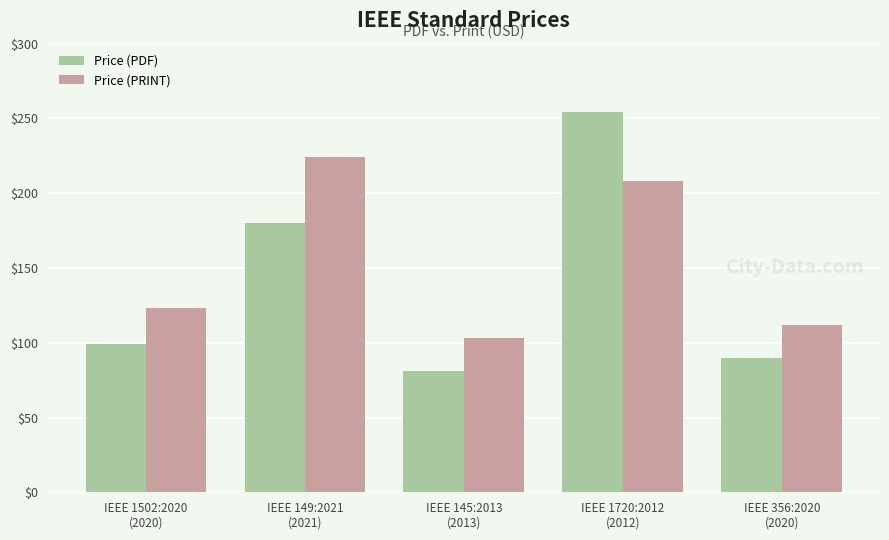

What is the label of the 2nd bar from the right?

IEEE 1720:2012
(2012)